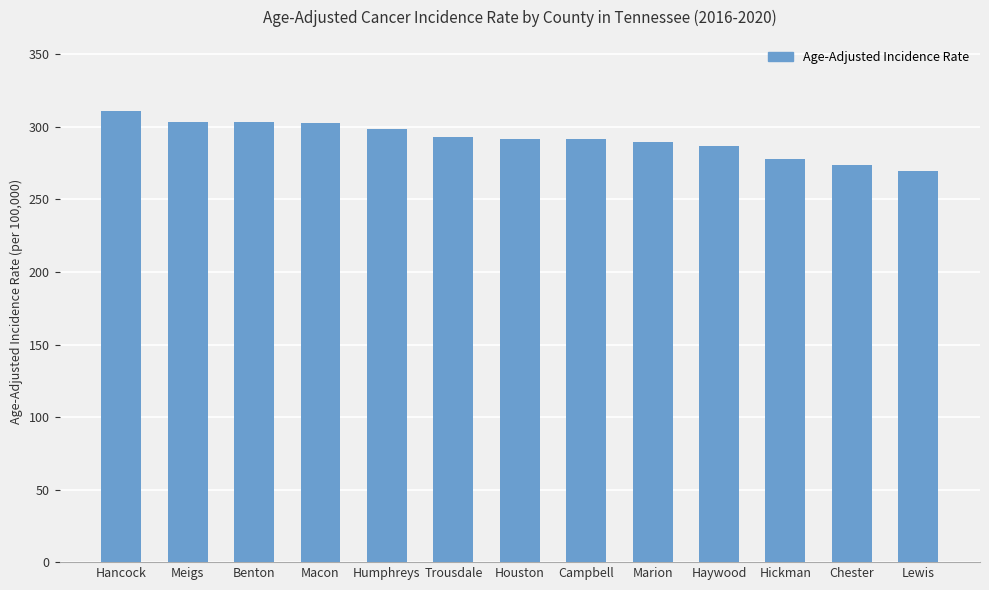

What is the smallest value displayed?

269.3